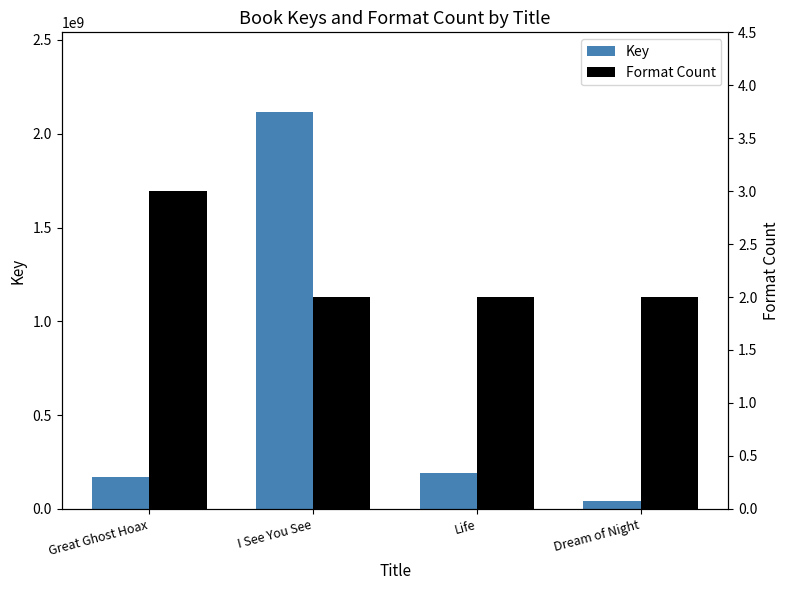

What is the minimum value for Format Count?

2